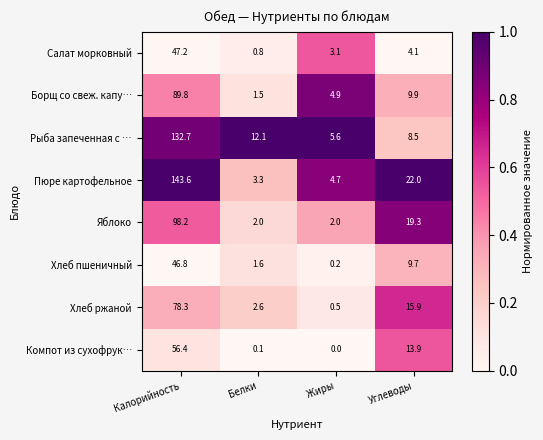

What is the highest value of the Рыба запеченная с … series?

132.7